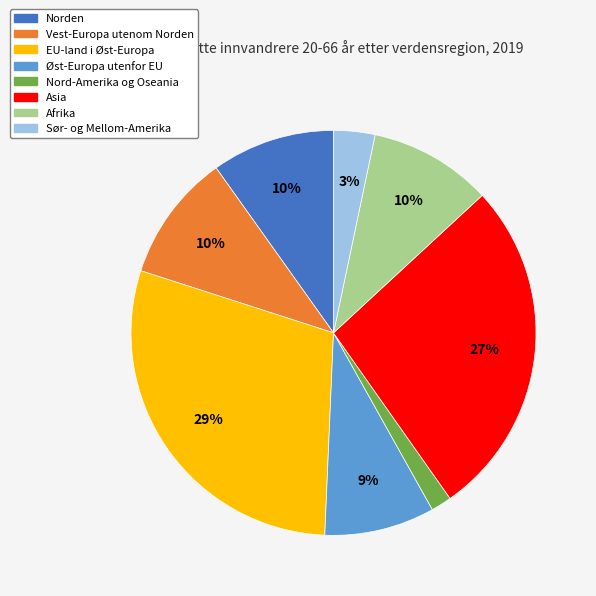

To the nearest percent, what percentage of the pie is Norden?

10%